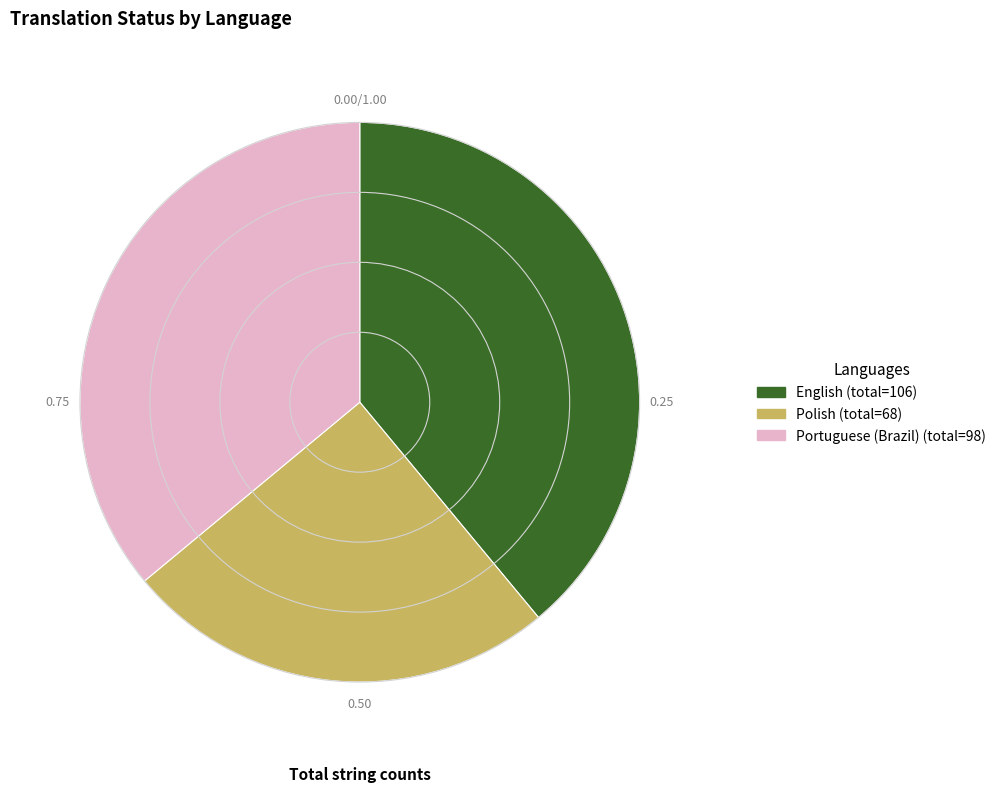

Which has a higher value, Portuguese (Brazil) or English?

English